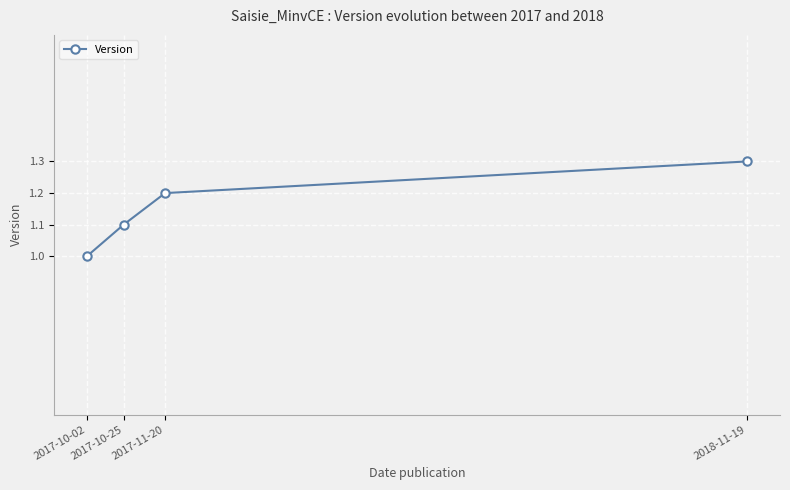

What is the smallest value displayed?

1.0